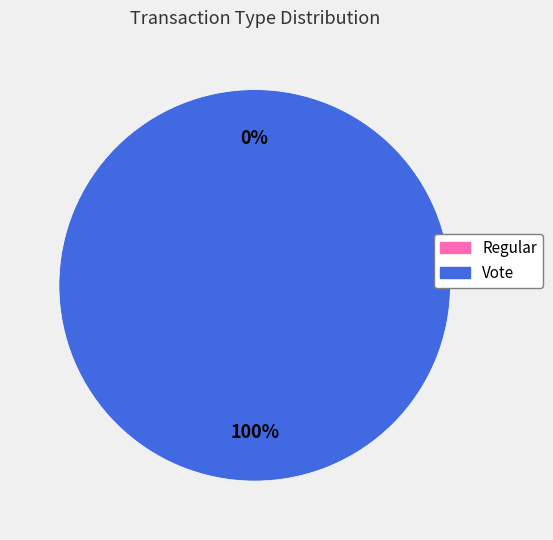

The Regular slice represents 0% of the pie. True or false?

True